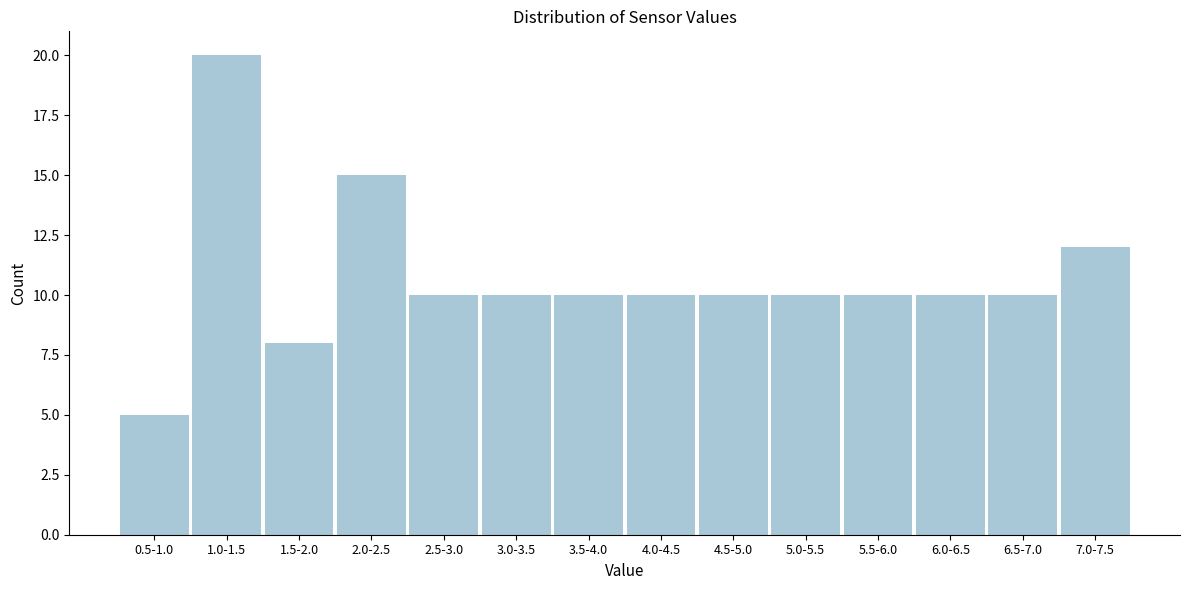

Reading left to right, transcribe all the data shown in this chart.

0.5-1.0=5	1.0-1.5=20	1.5-2.0=8	2.0-2.5=15	2.5-3.0=10	3.0-3.5=10	3.5-4.0=10	4.0-4.5=10	4.5-5.0=10	5.0-5.5=10	5.5-6.0=10	6.0-6.5=10	6.5-7.0=10	7.0-7.5=12